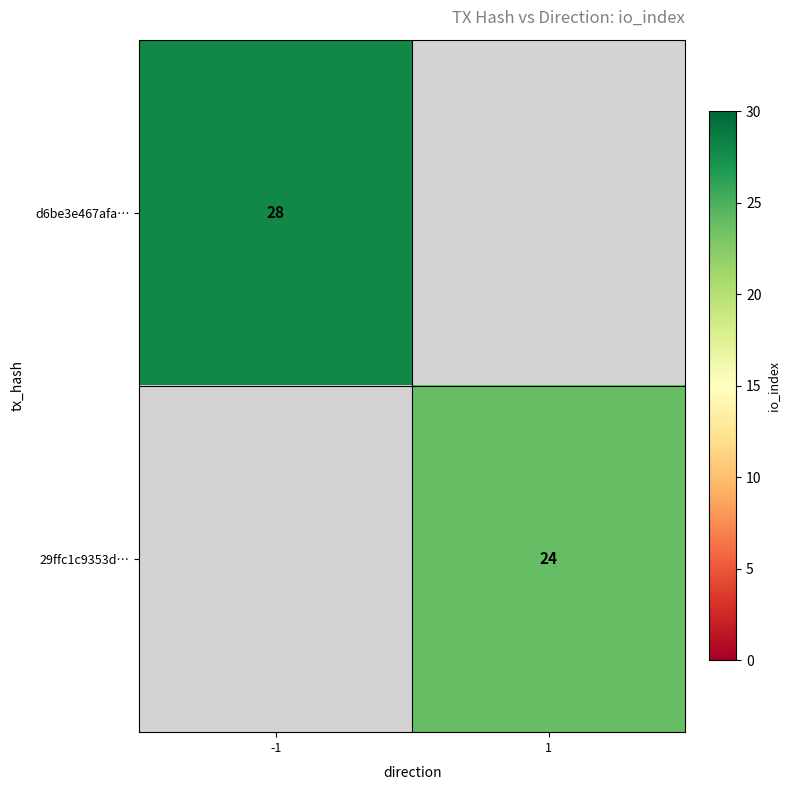

Is it true that 29ffc1c9353d… equals 16 at 1?

False